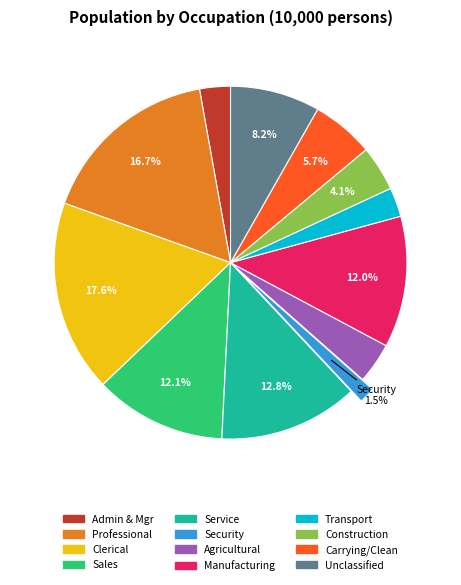

Does any single category account for the majority?

No